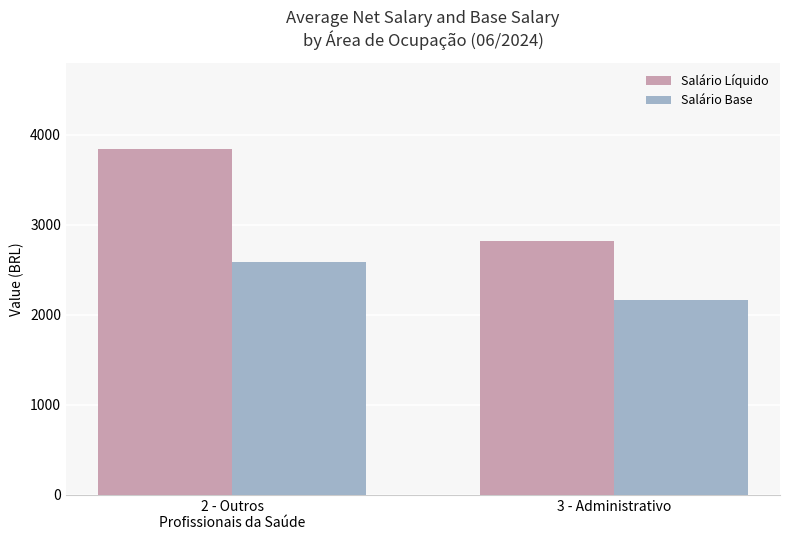

What are all the series names shown in the legend?

Salário Líquido, Salário Base